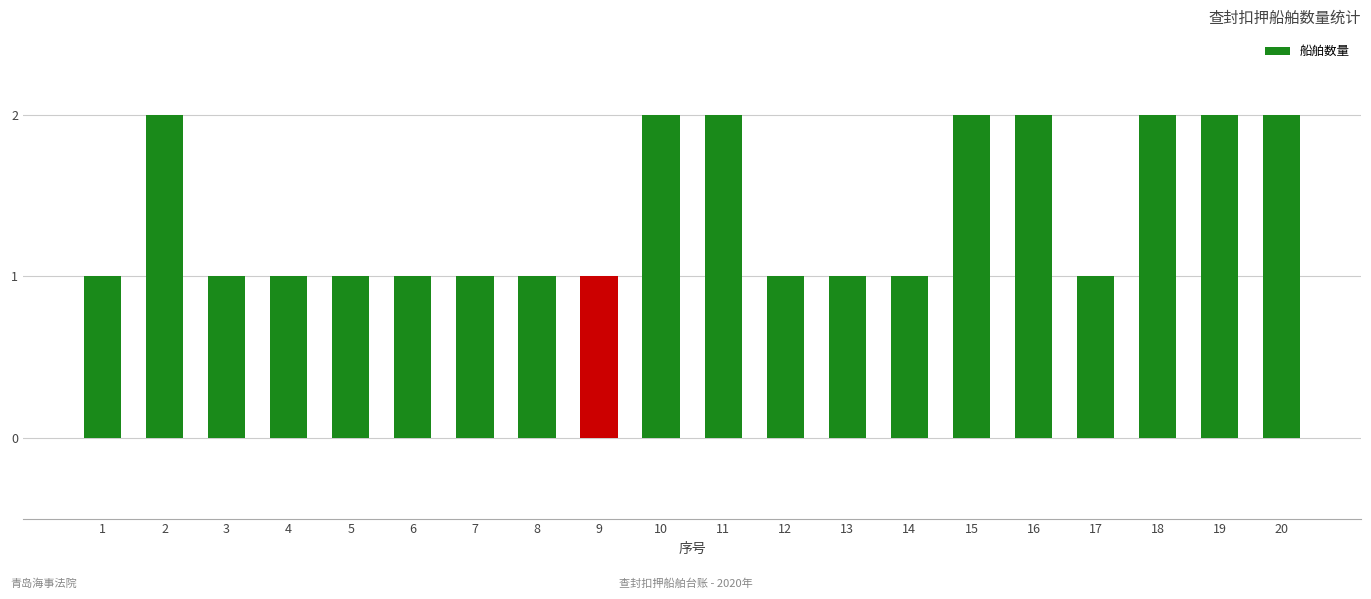

Are the bars grouped side by side (vs. stacked)?

No